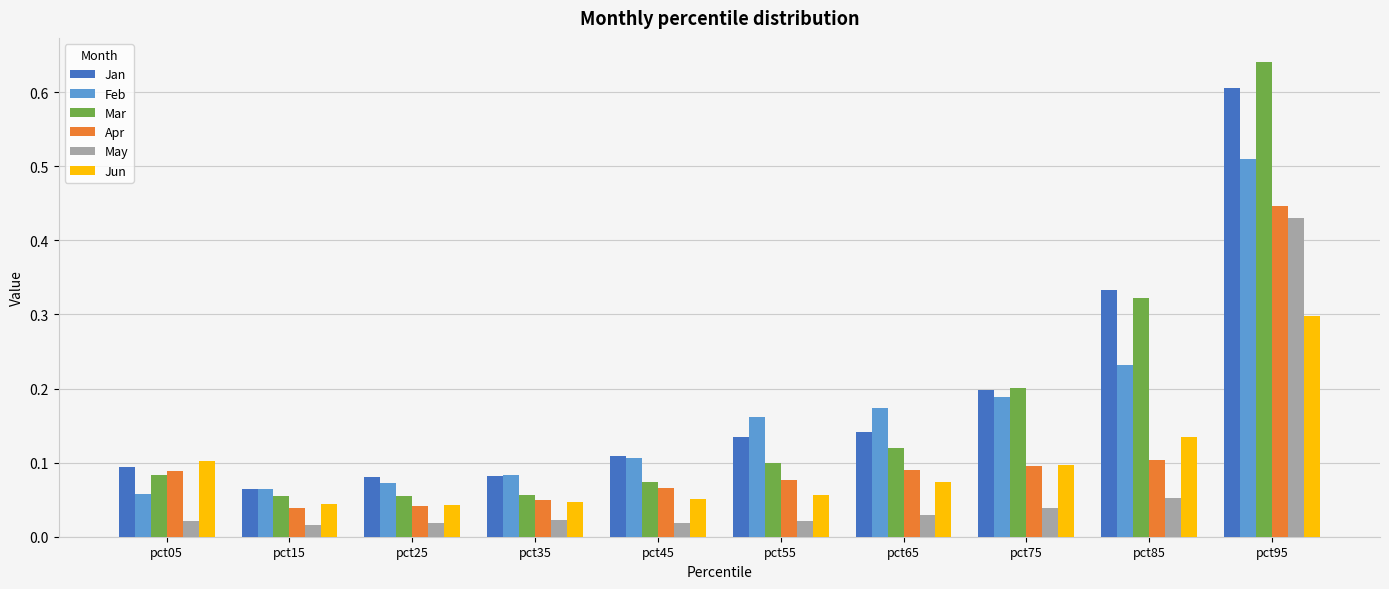

What is the sum of all Apr values?

1.1